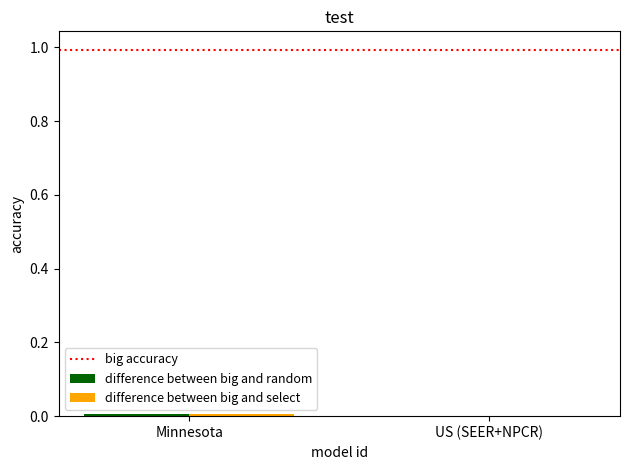

What is the label of the 1st bar from the left?

Minnesota